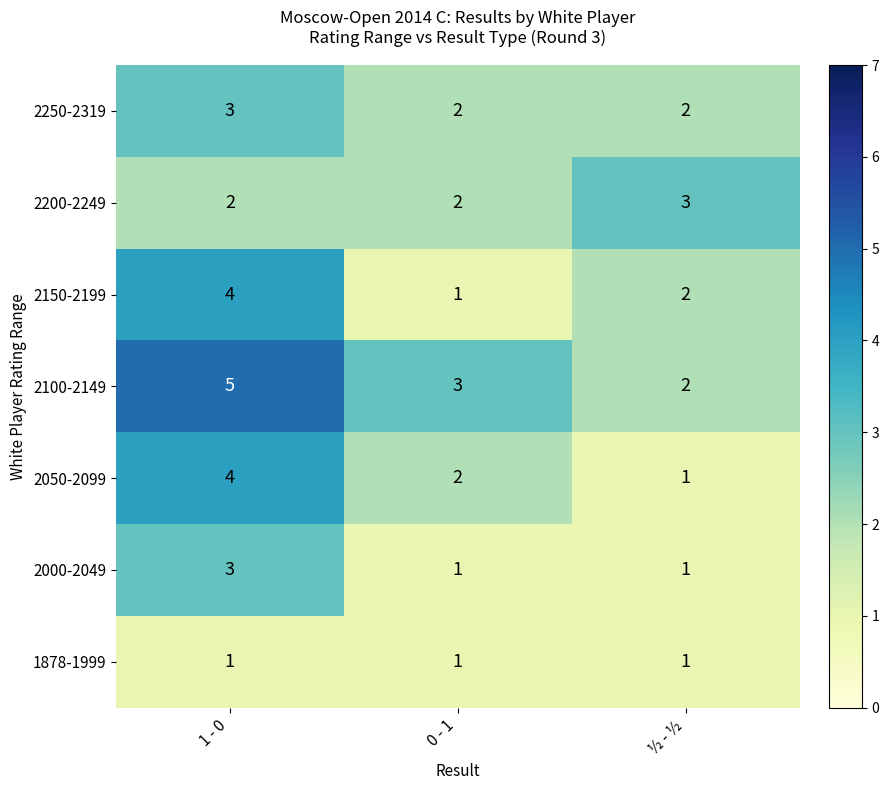

What is the sum of all 2100-2149 values?

10